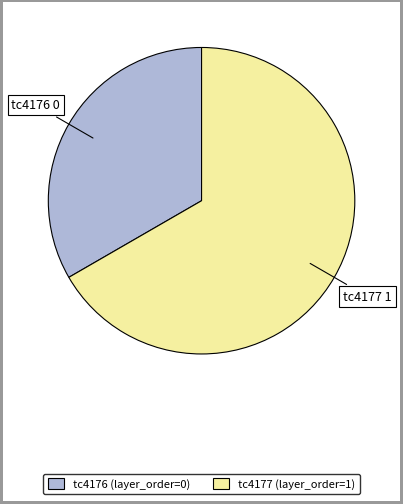

The tc4177 (layer_order=1) slice represents 67% of the pie. True or false?

True